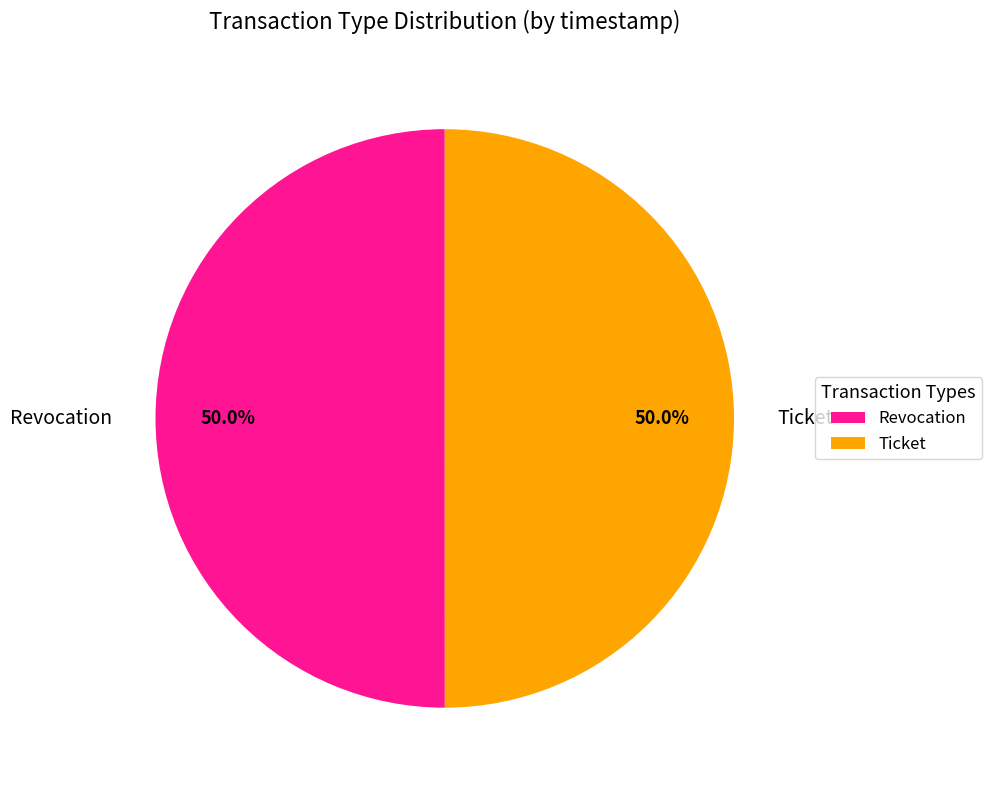

Do Ticket and Revocation together represent more than half of the pie?

Yes